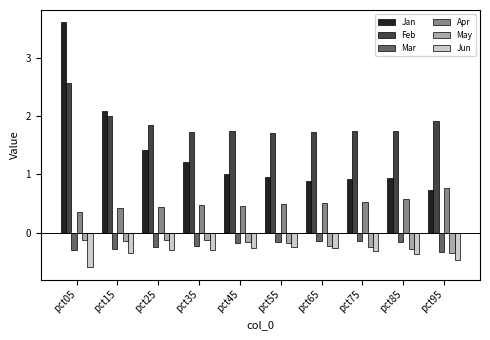

What is the difference between the Feb values at pct45 and pct95?

0.2